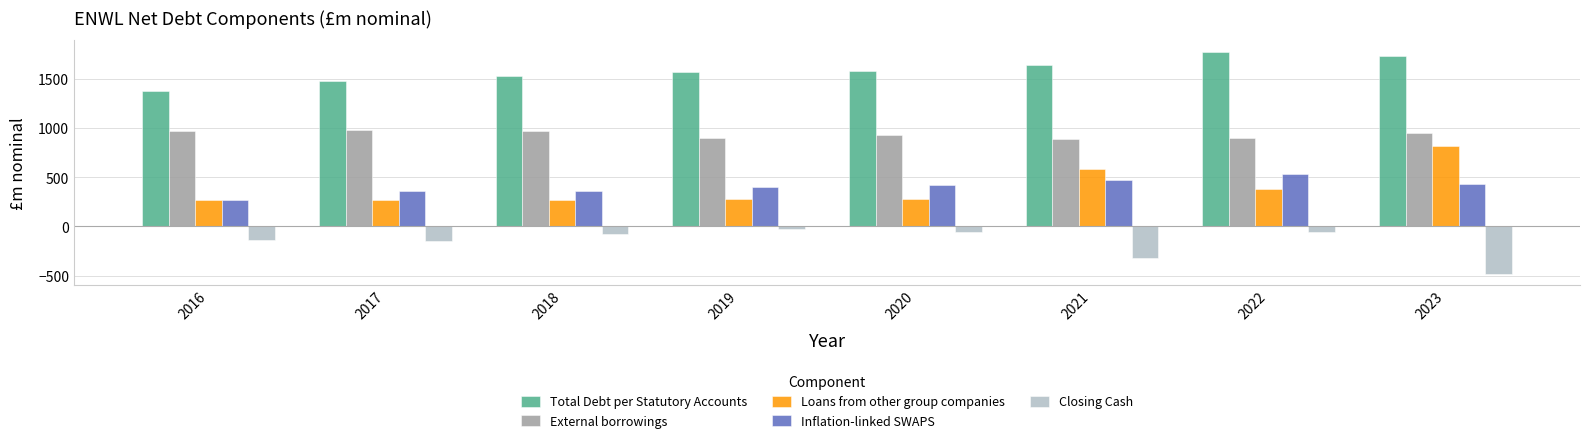

What is the difference between the maximum and minimum values in the Total Debt per Statutory Accounts series?

406.5